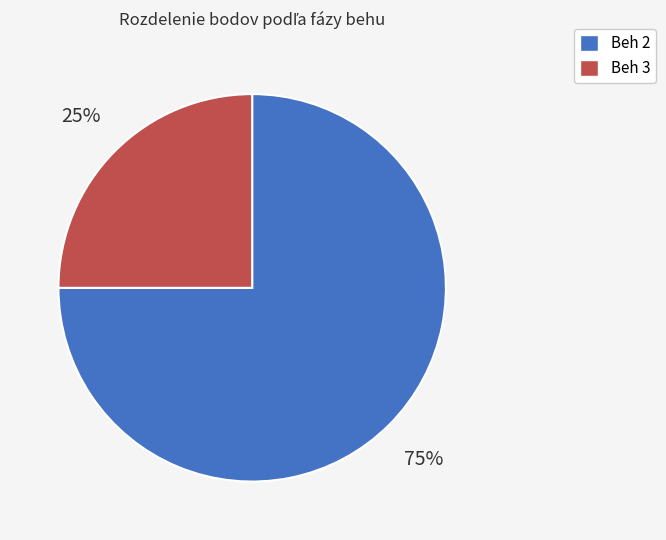

Which slice is the smallest?

Beh 3